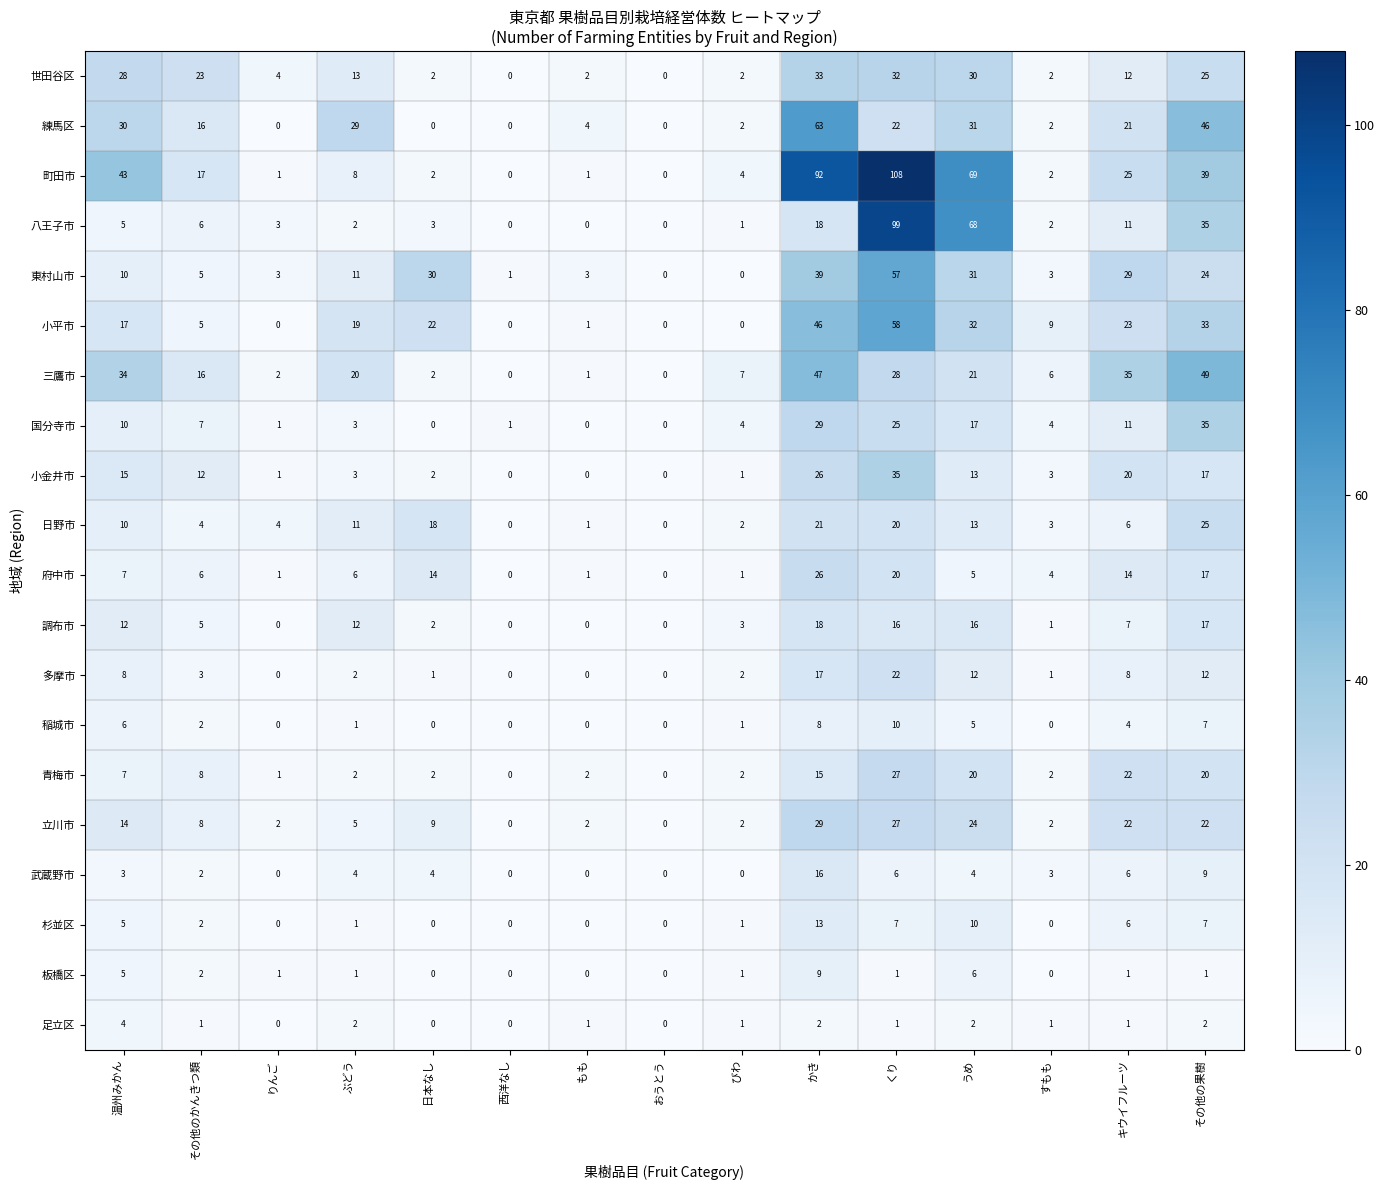

What is the difference between the 板橋区 values at かき and くり?

8